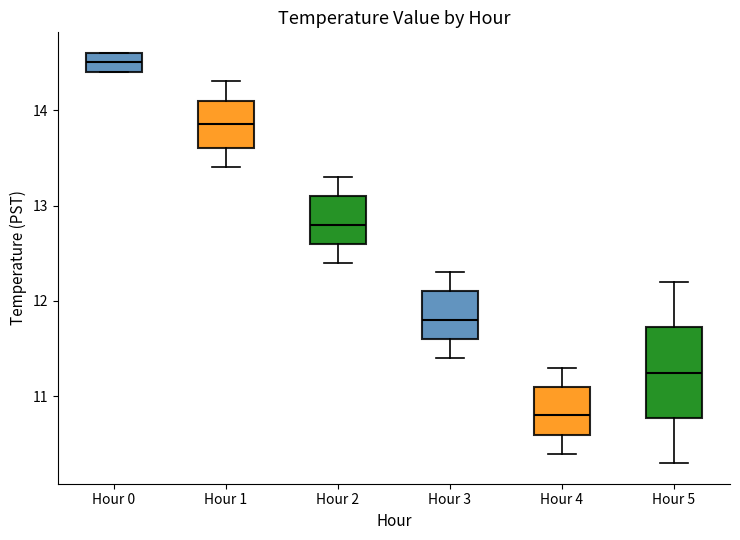

Which box is the tallest, from its lower edge to its upper edge?

Hour 5